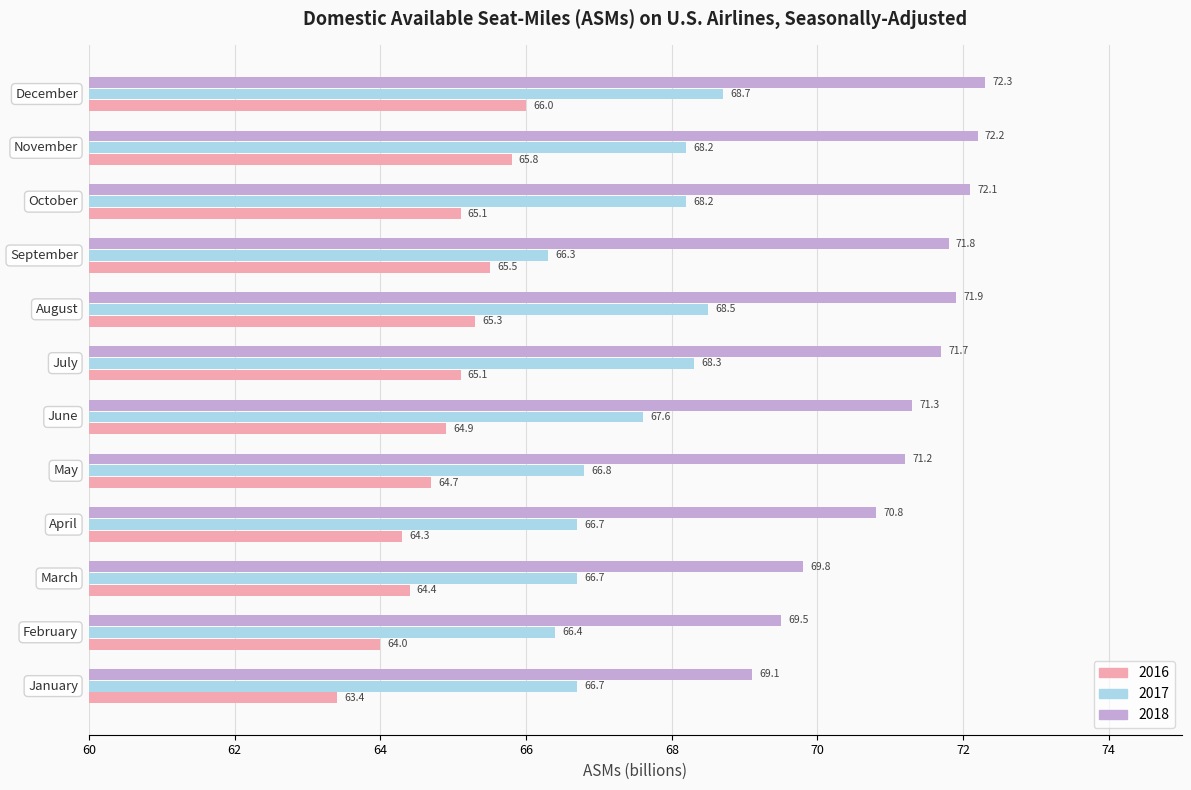

Which series has the widest spread of values?

2018